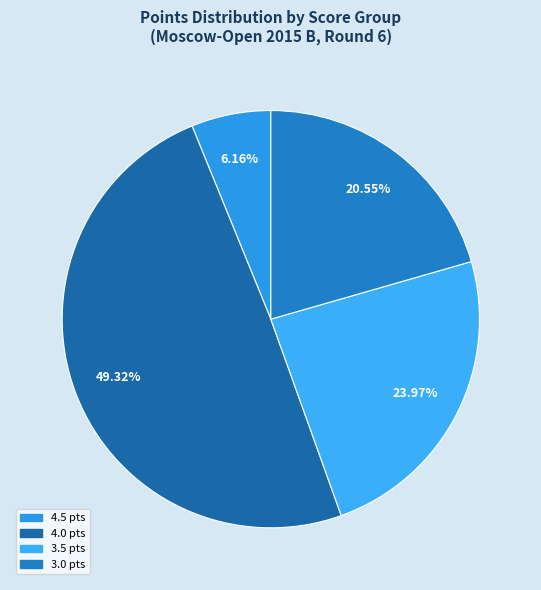

How many segments does this pie chart have?

4